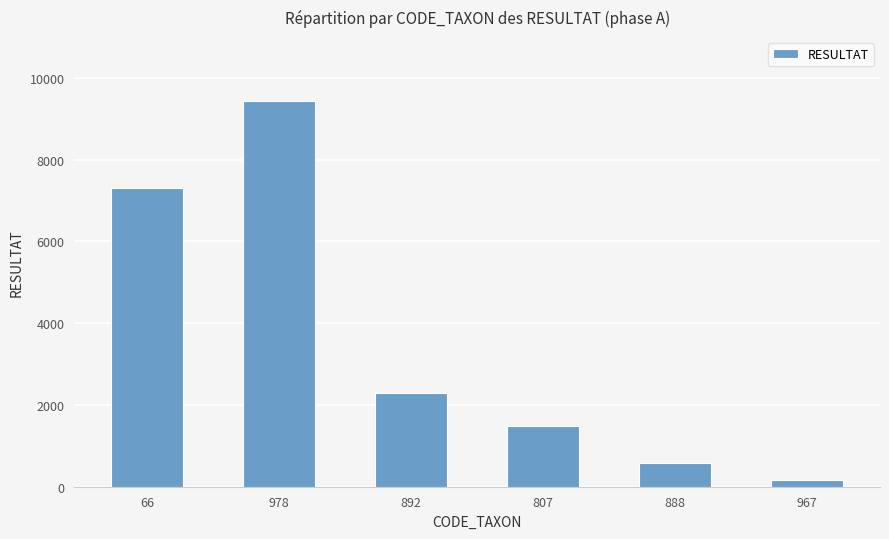

Are the bars horizontal?

No